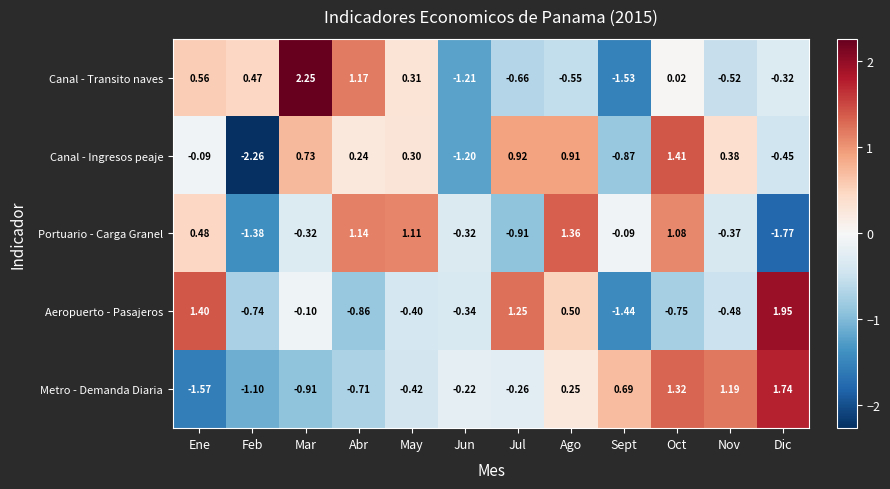

Which series has the widest spread of values?

Canal - Transito naves